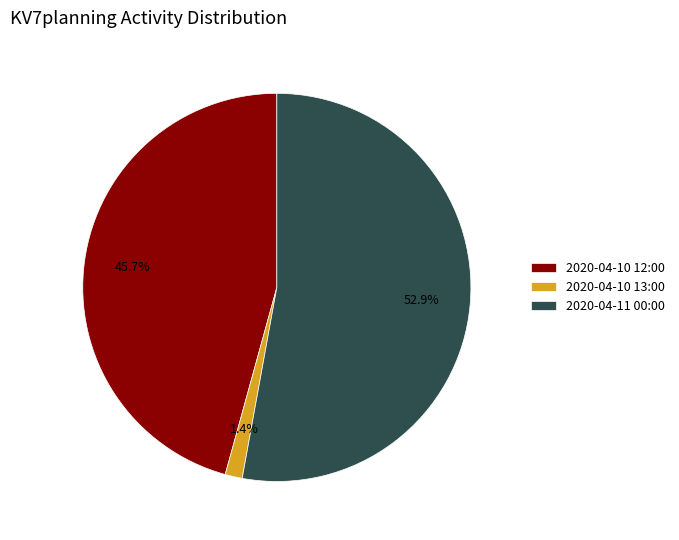

Is it true that 2020-04-10 13:00 is 1% of the pie?

True